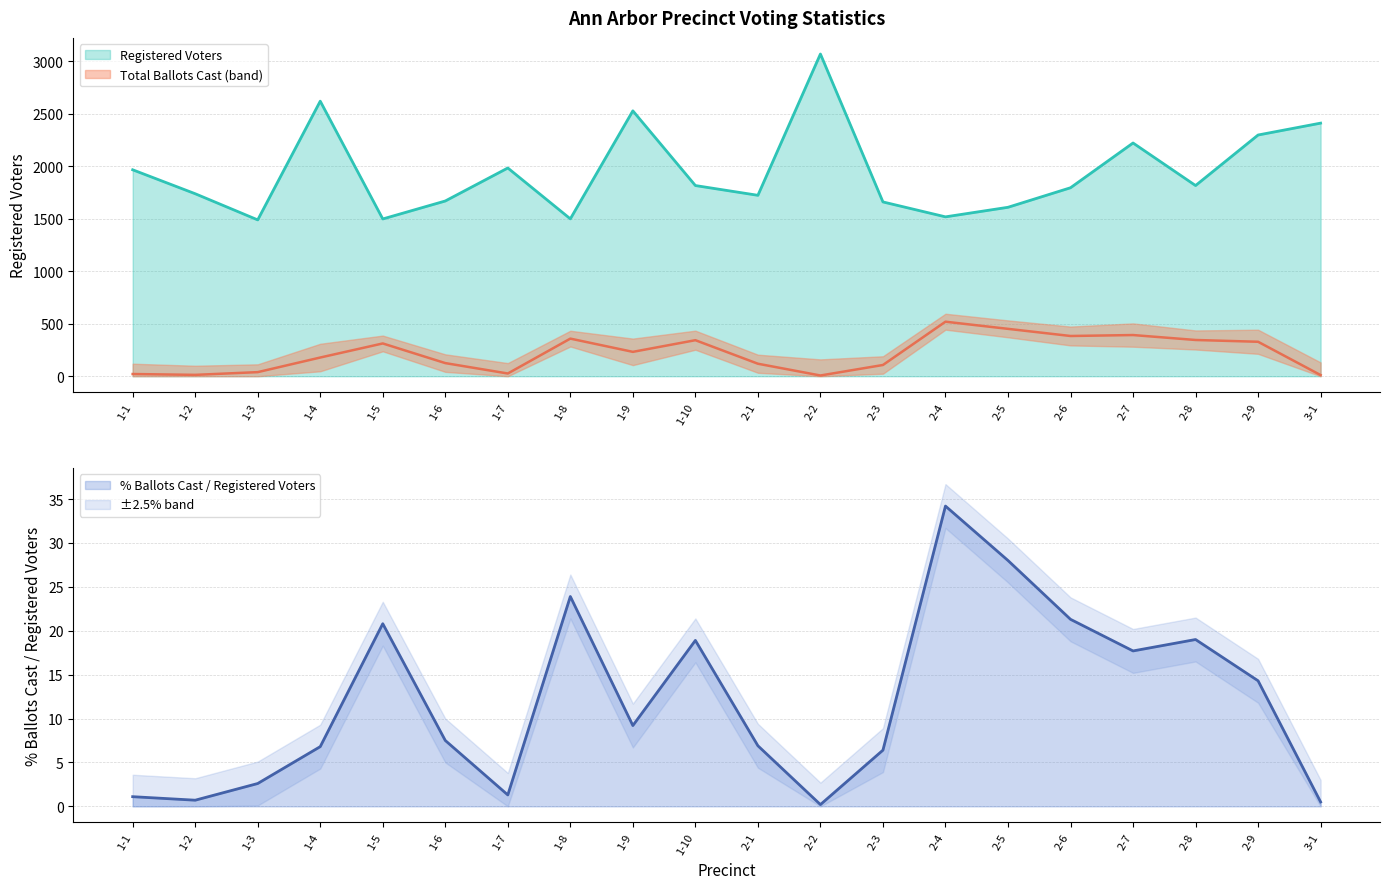

What is the label of the 8th point from the left?

1-8